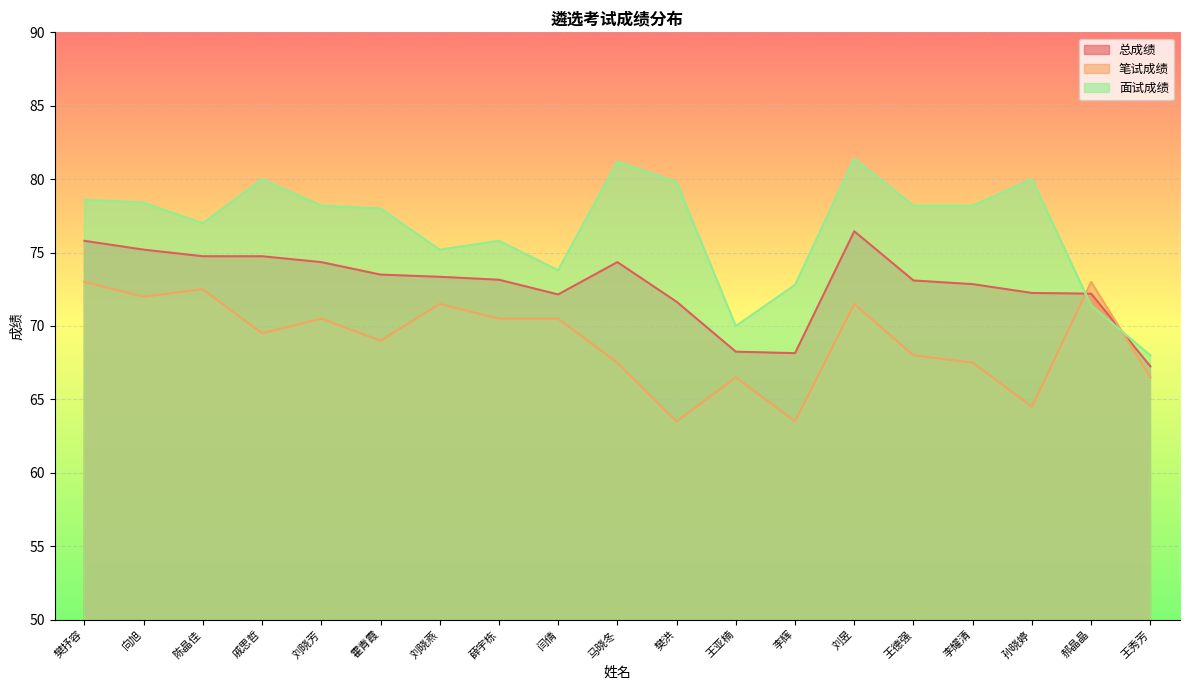

True or false: 笔试成绩 has more than 1 interior local peaks.

True